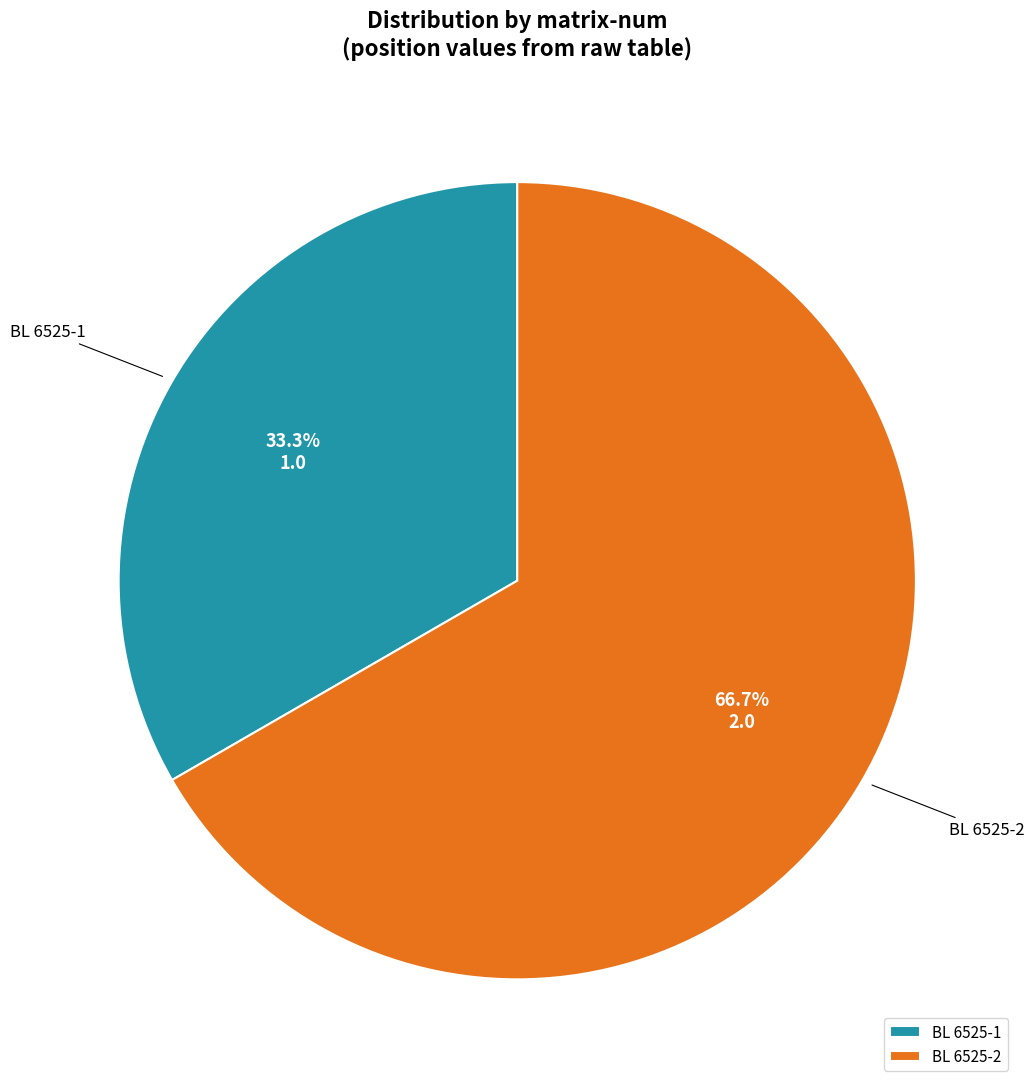

How many segments does this pie chart have?

2